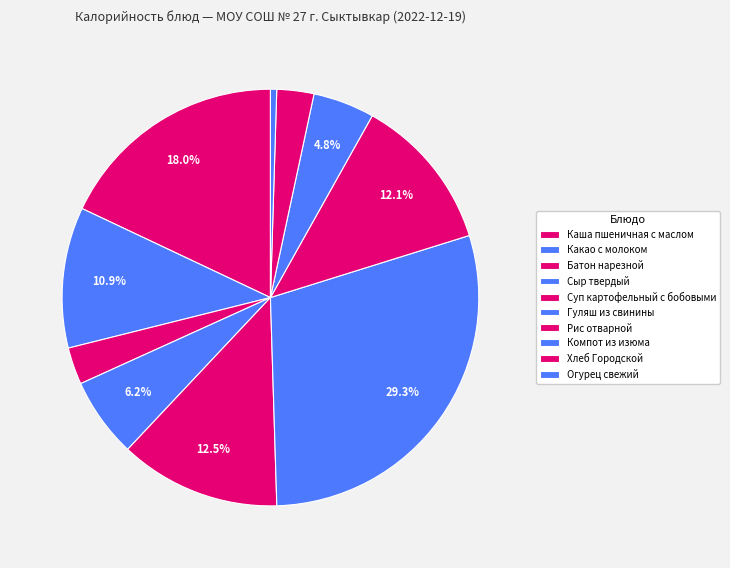

Count the number of slices in the pie.

10